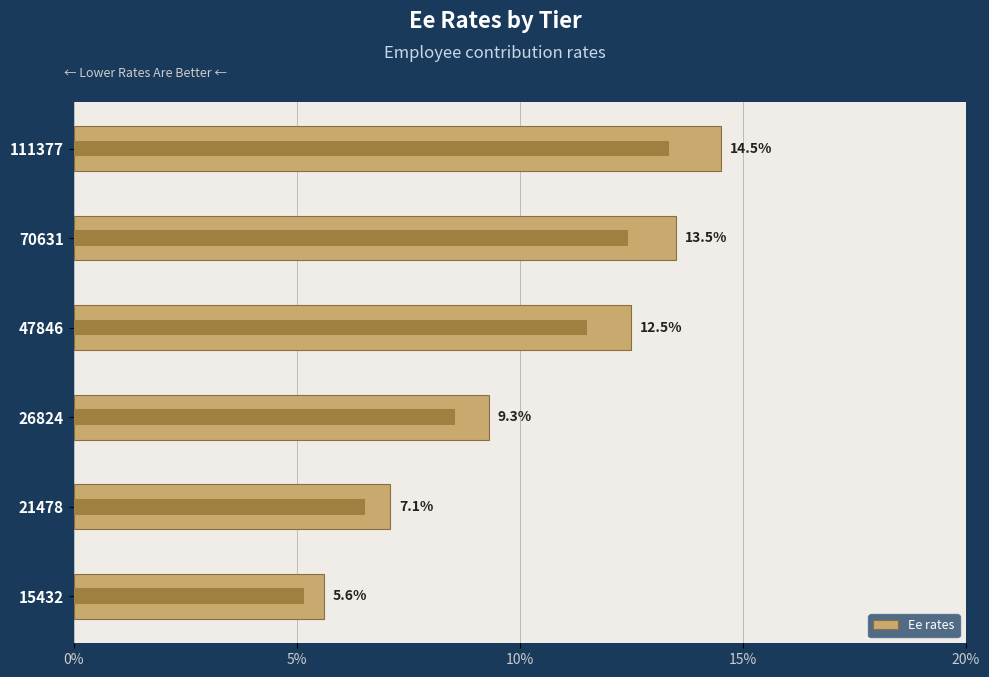

What is the value of the 3rd bar from the left?

0.1